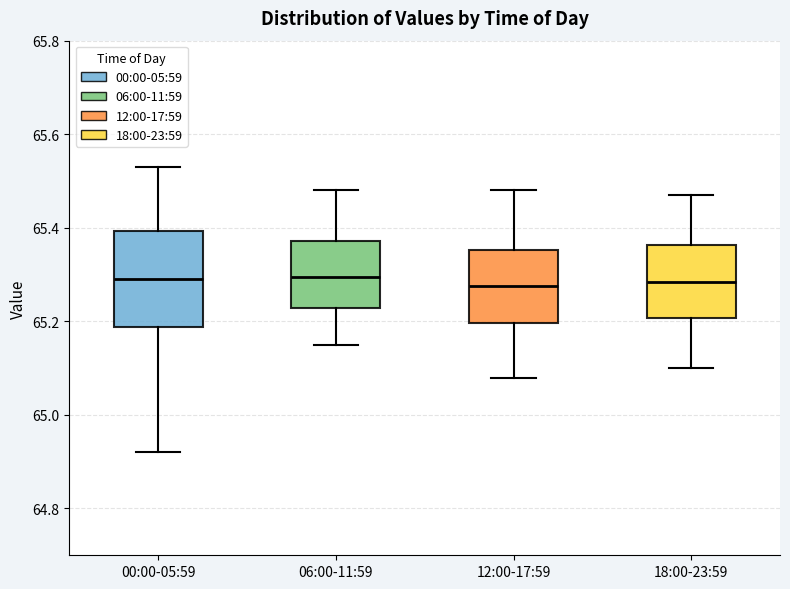

Comparing the boxes themselves (not the whiskers), which one is the tallest?

00:00-05:59